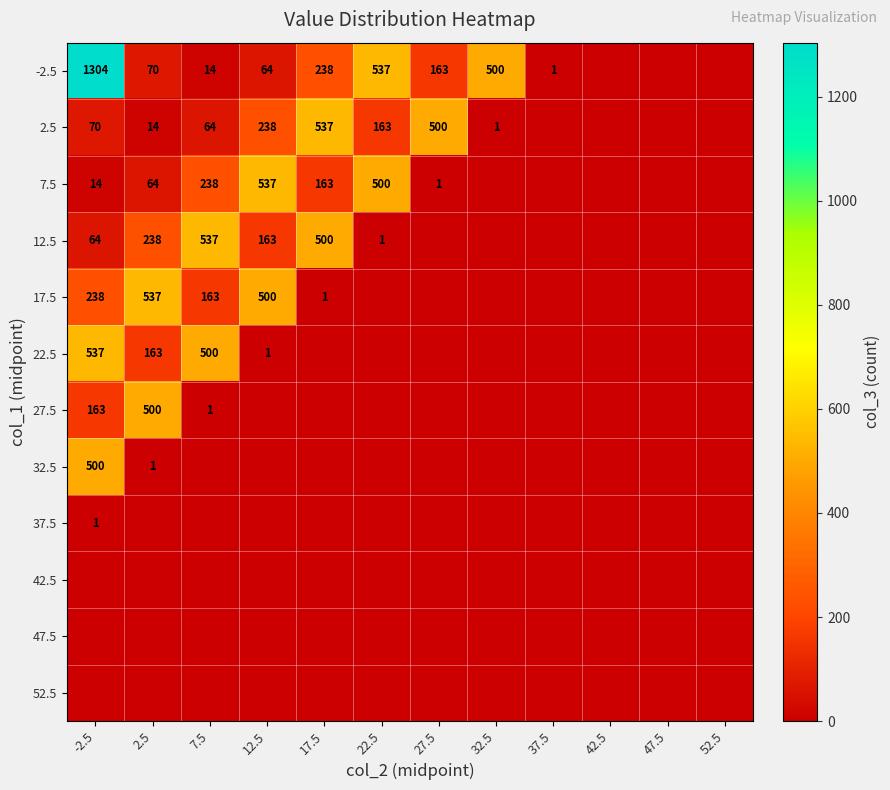

Is the value of 32.5 at -2.5 greater than the value of -2.5 at 17.5?

Yes